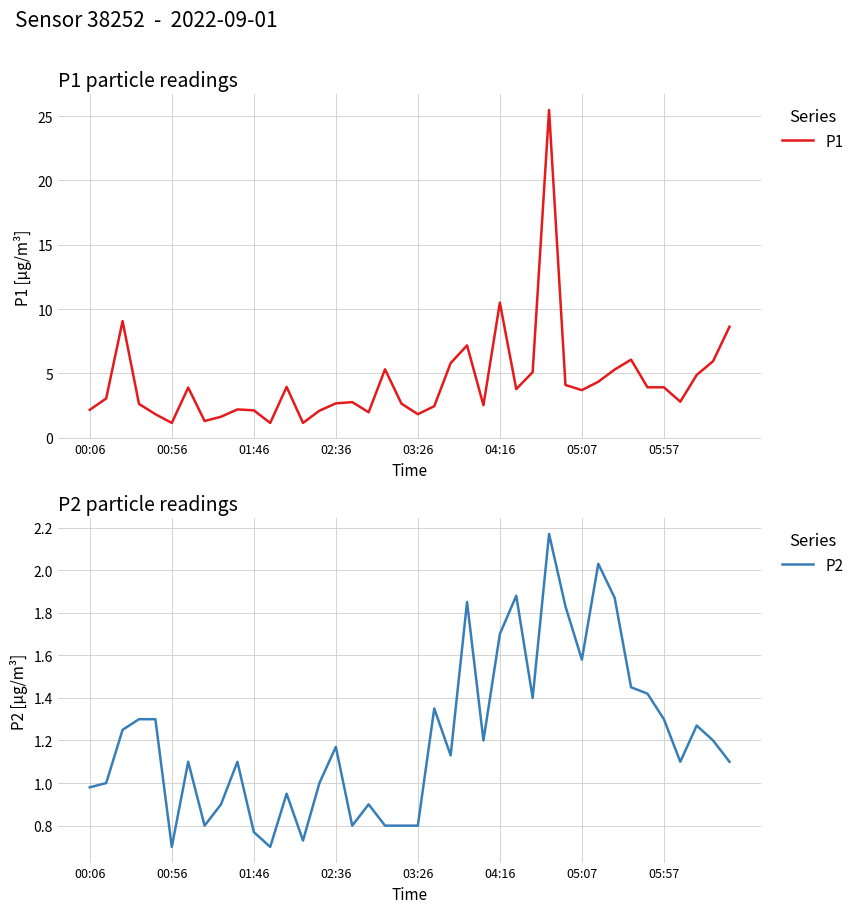

What is the highest value of the P2 series?

2.2